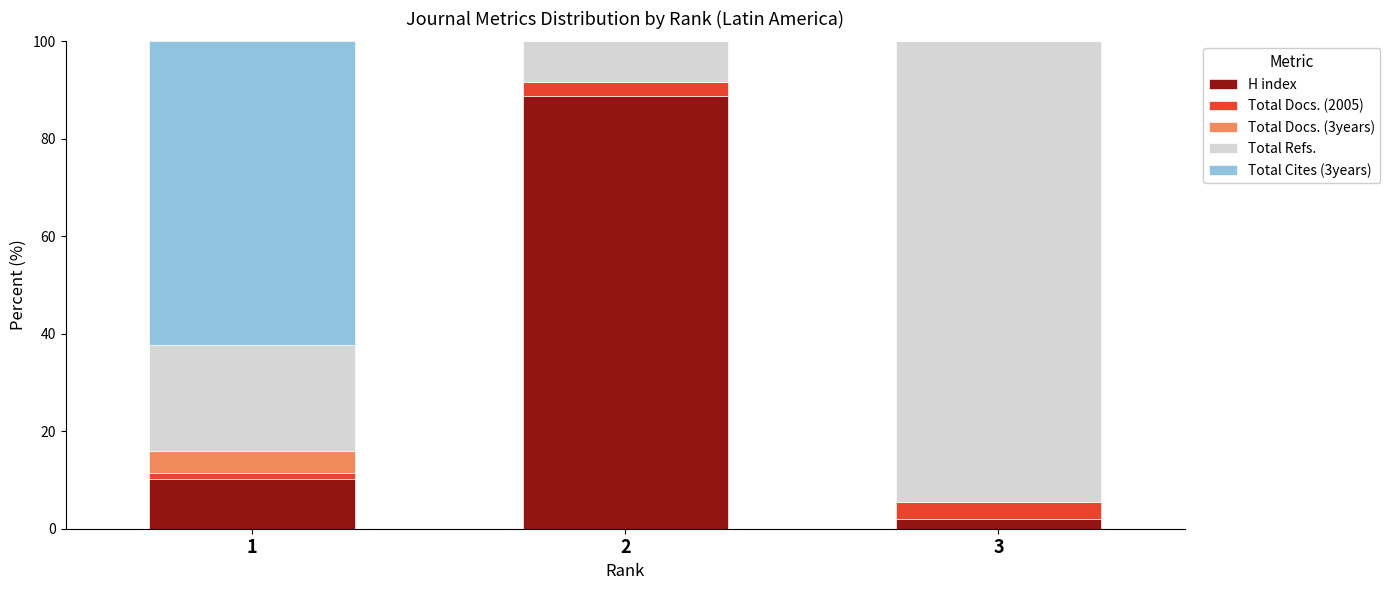

Reading right to left, list the values for the H index series.

3=2.0	2=88.8	1=10.3